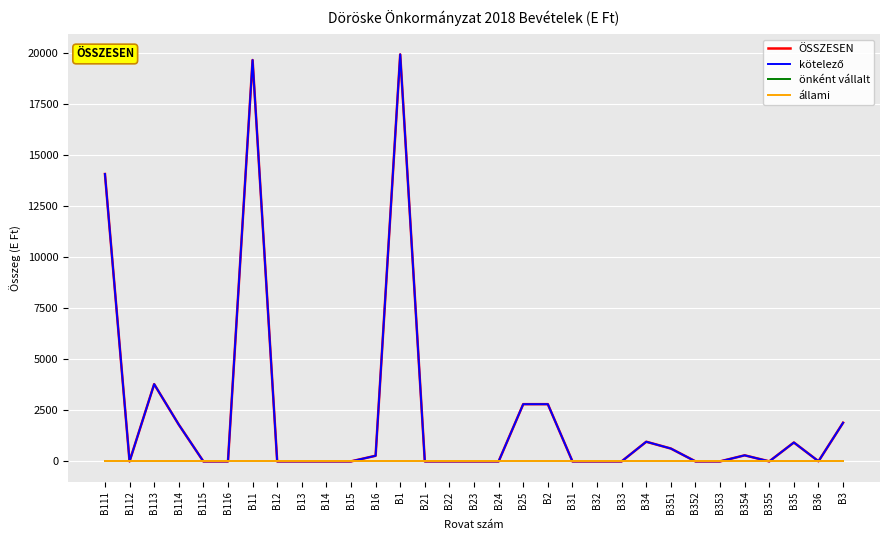

Which label corresponds to the smallest value in the chart?

B112